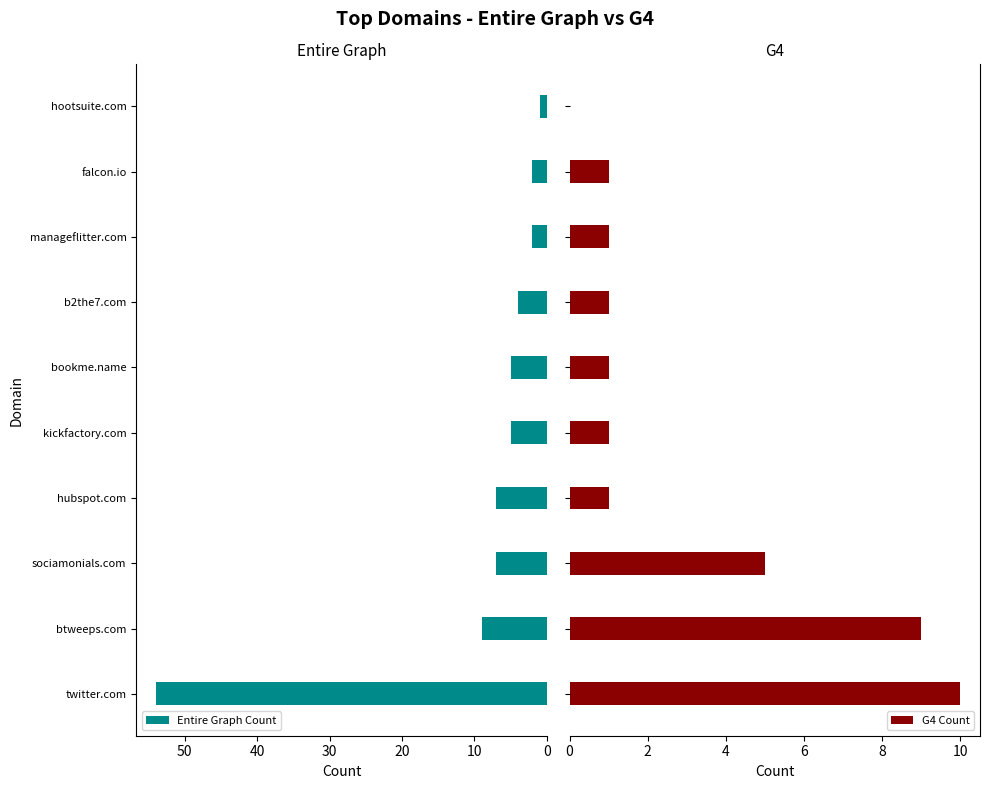

Is it true that Entire Graph Count equals 54 at twitter.com?

True